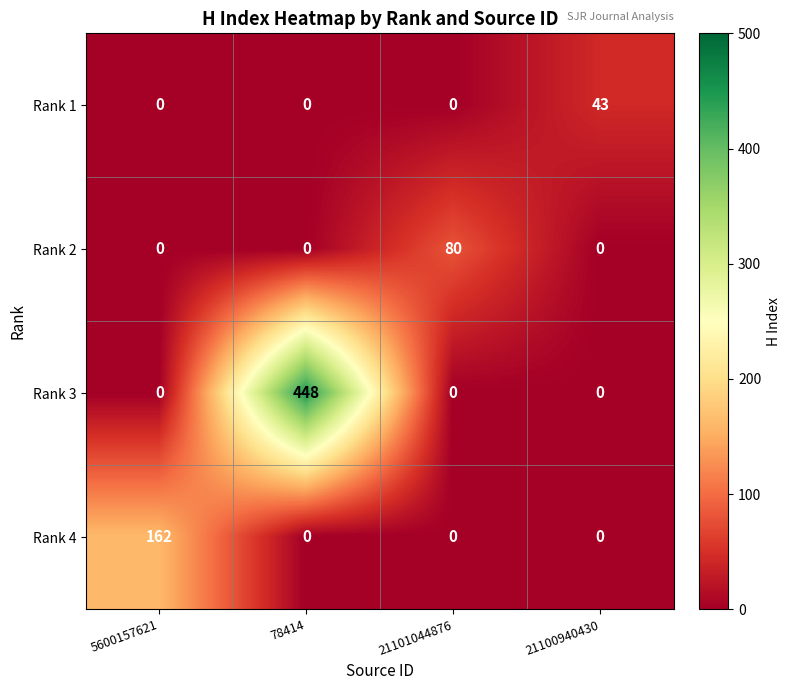

At which label does Rank 3 reach its peak?

78414